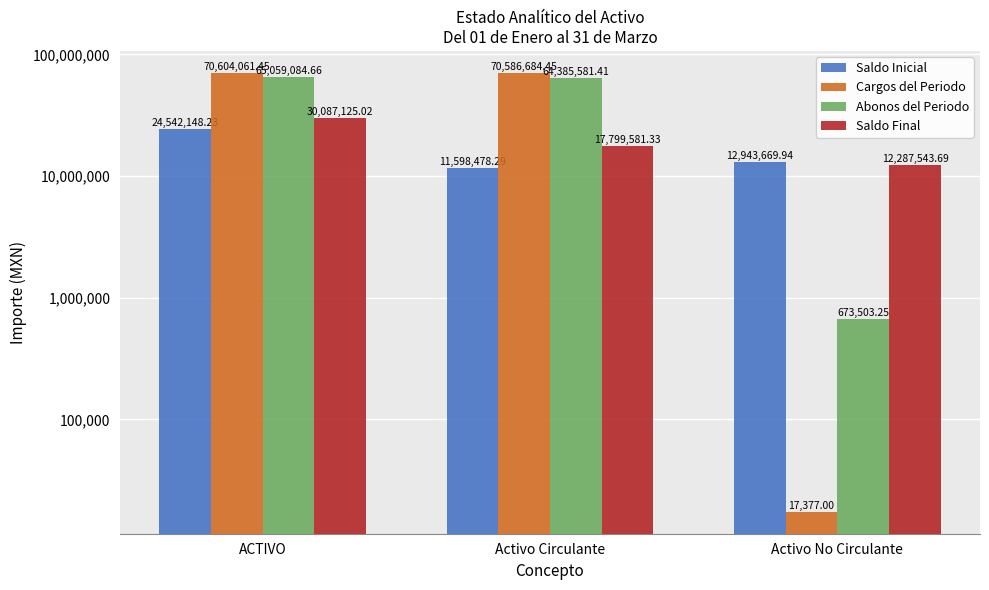

Is it true that Abonos del Periodo equals 64385581.4 at Activo Circulante?

True